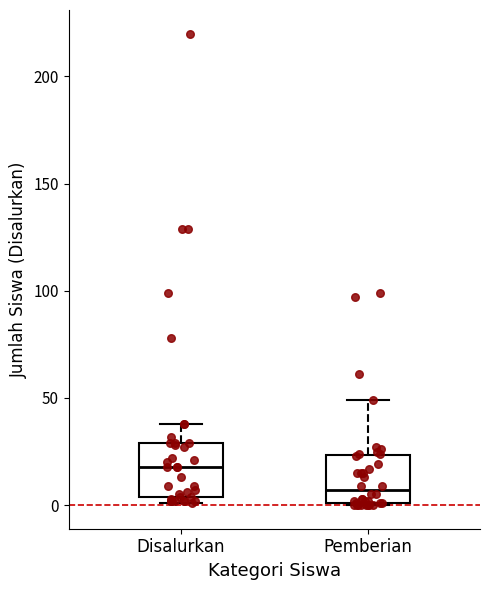

Reading left to right, transcribe this box plot: for each box, give where its median line is, the range the box spans, and where its two whiskers end, as read against the y-axis. The values are not printed on the chart, so give them approximately, as read against the axis.

Disalurkan: median 20, box 5 to 30, whiskers 0 to 40
Pemberian: median 5, box 0 to 25, whiskers 0 to 50